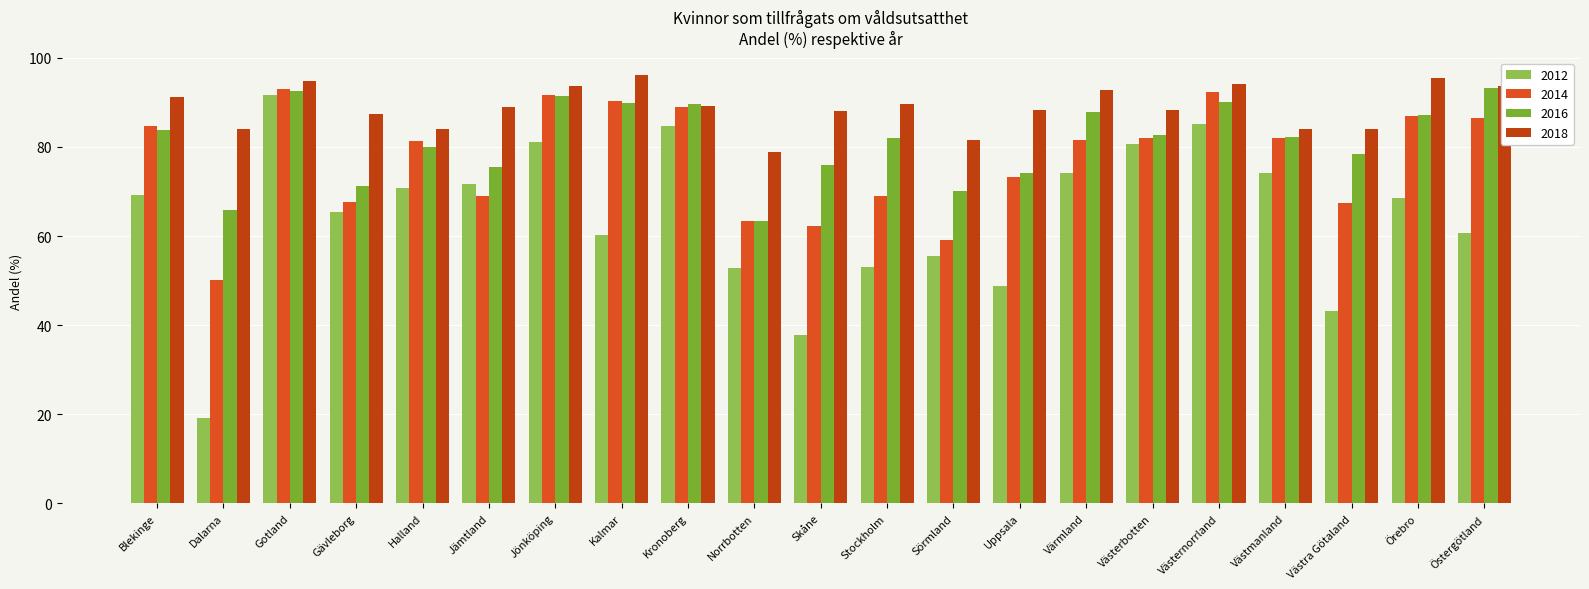

What is the label of the 1st bar from the right?

Östergötland